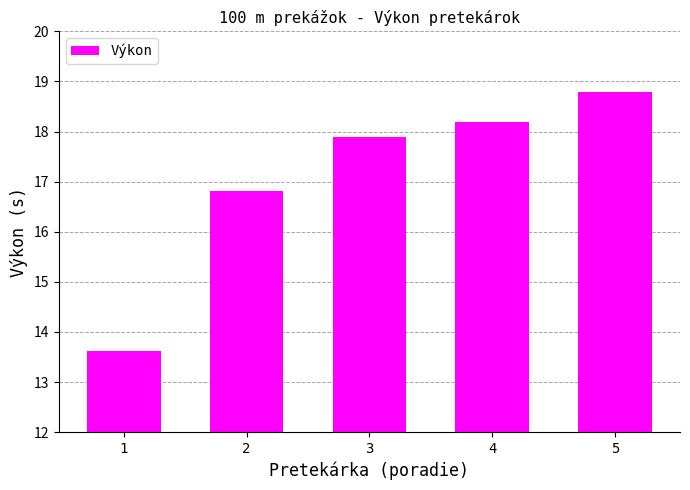

The chart shows a value of 18.2 at 4. True or false?

True